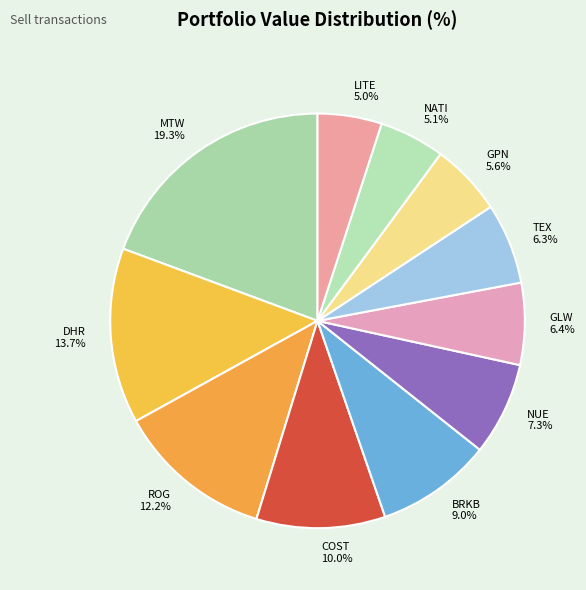

What percentage is the MTW slice, to the nearest percent?

19%